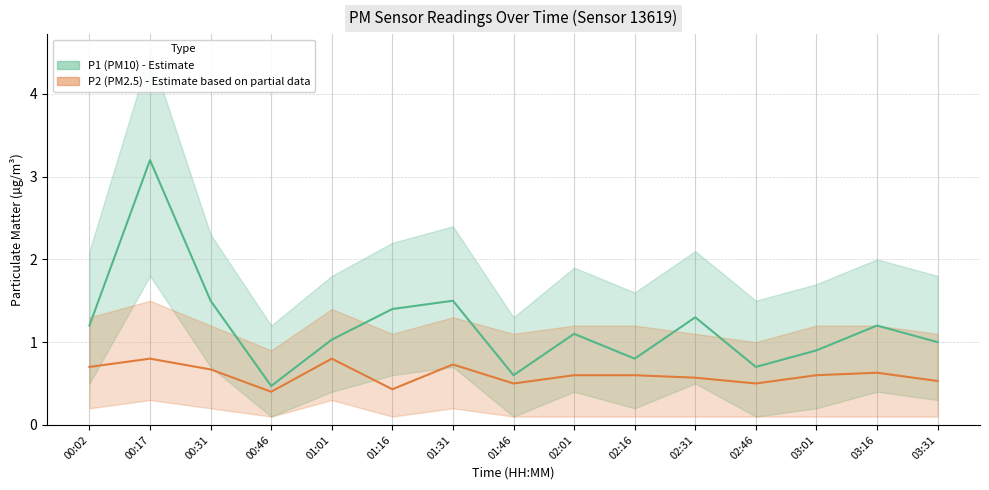

The value of P2 (PM2.5) at 02:46 is 0.3. True or false?

False